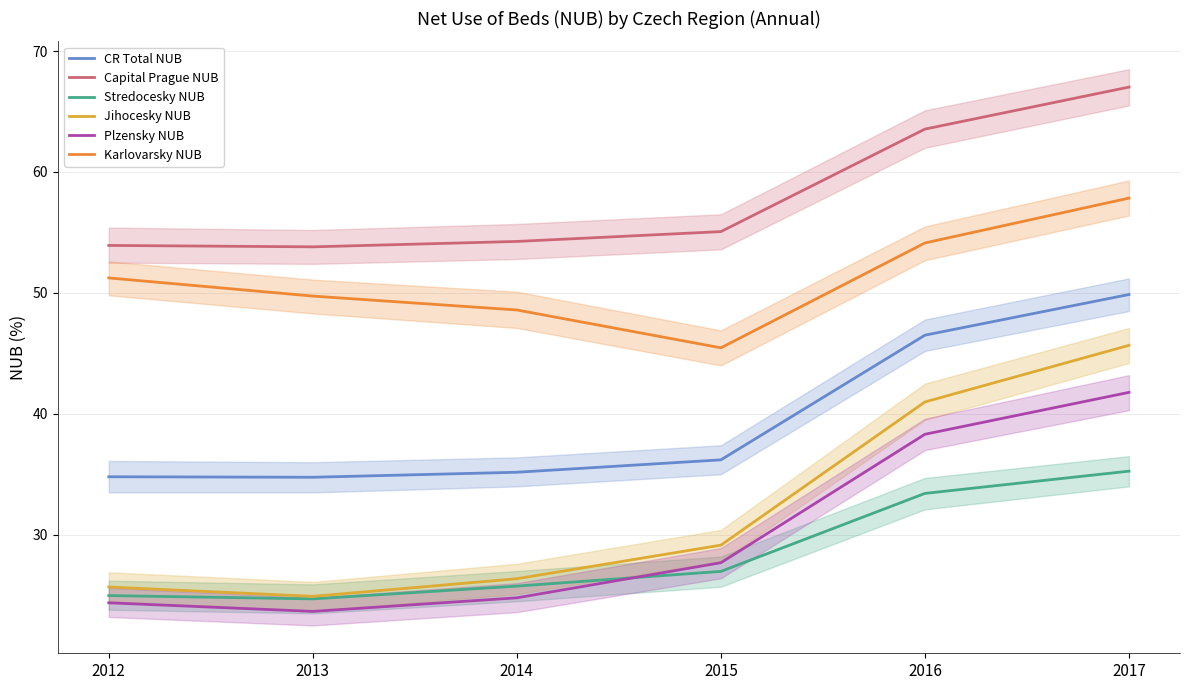

What is the value of the Plzensky NUB point at the 5th from the left?

38.3